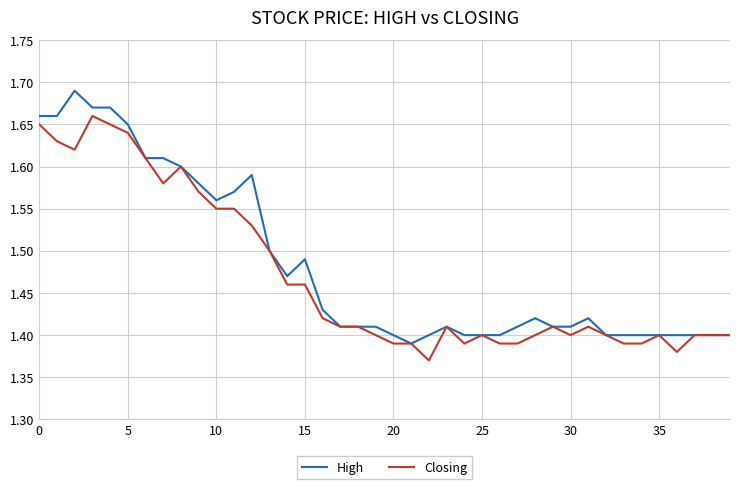

What are all the series names shown in the legend?

High, Closing